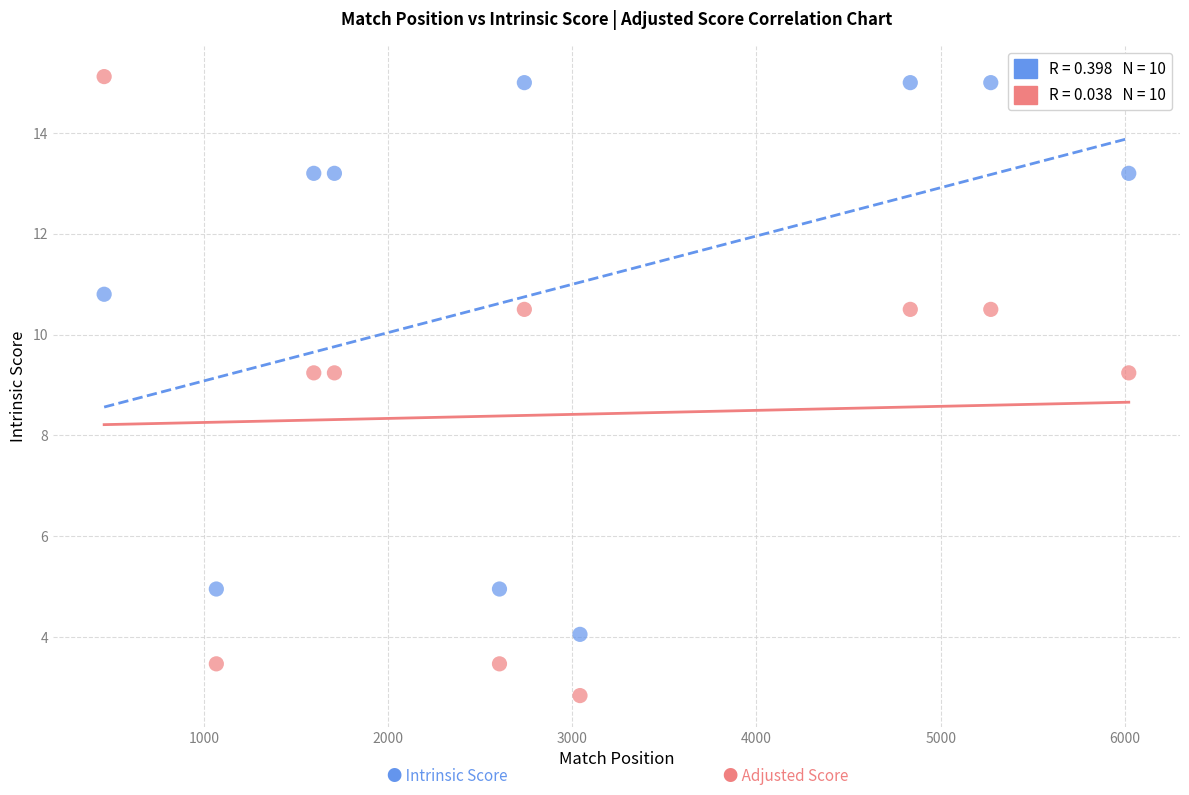

Across all data points, what is the range of X values (max minus min)?

5562.0